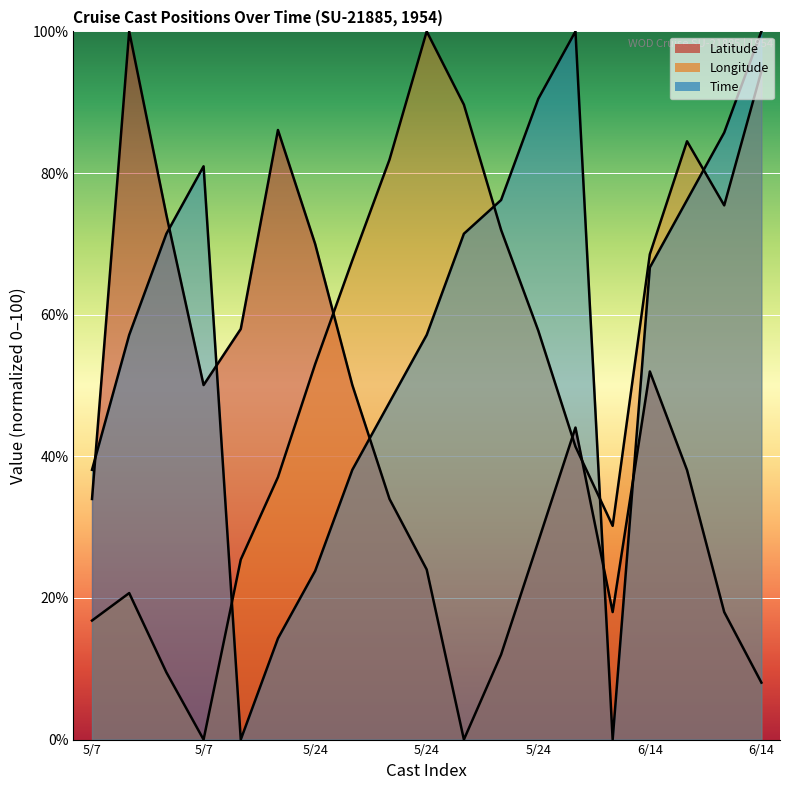

What is the sum of the Longitude values at 6/14 and 6/14?

178.9